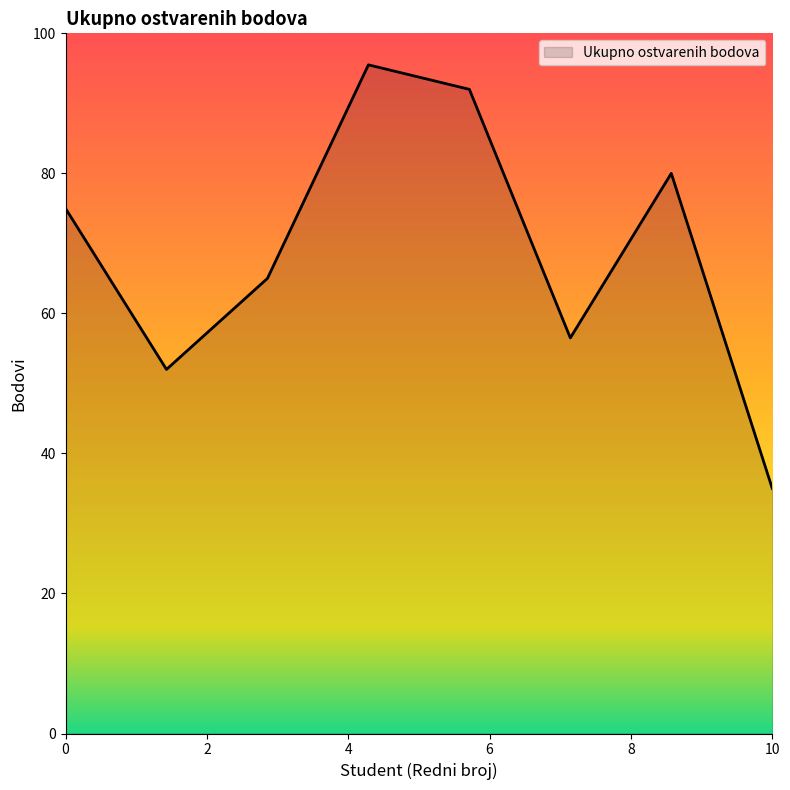

What is the difference between the maximum and minimum values?

60.5